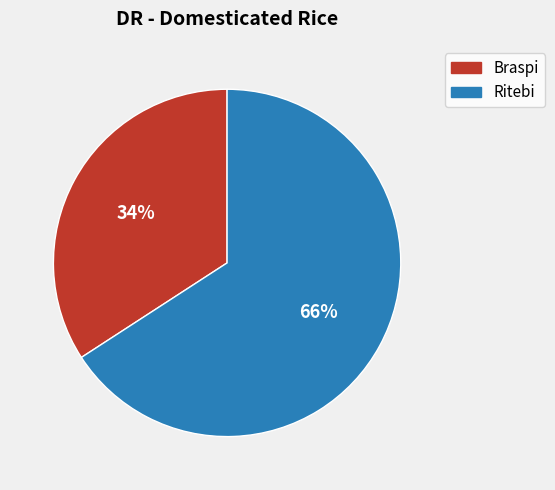

Which category has the smallest portion of the pie?

Braspi